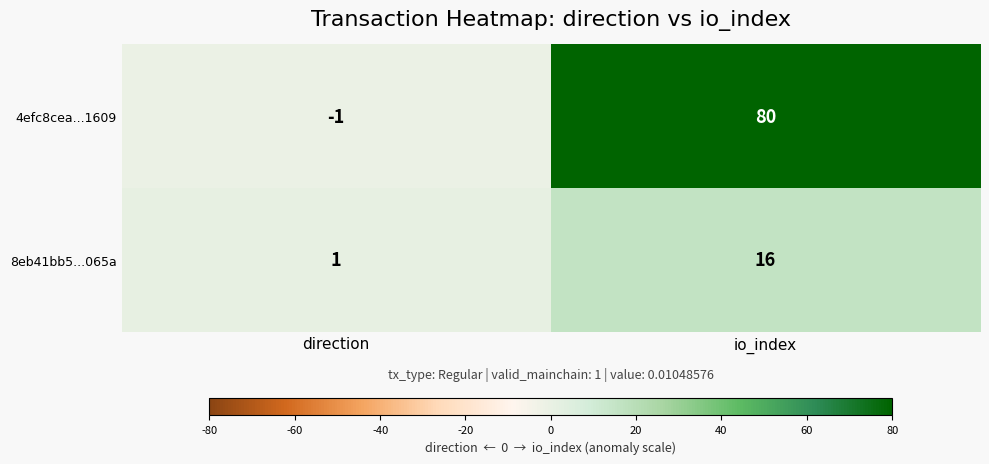

Reading left to right, transcribe all the data shown in this chart.

4efc8cea...1609: -1	80
8eb41bb5...065a: 1	16